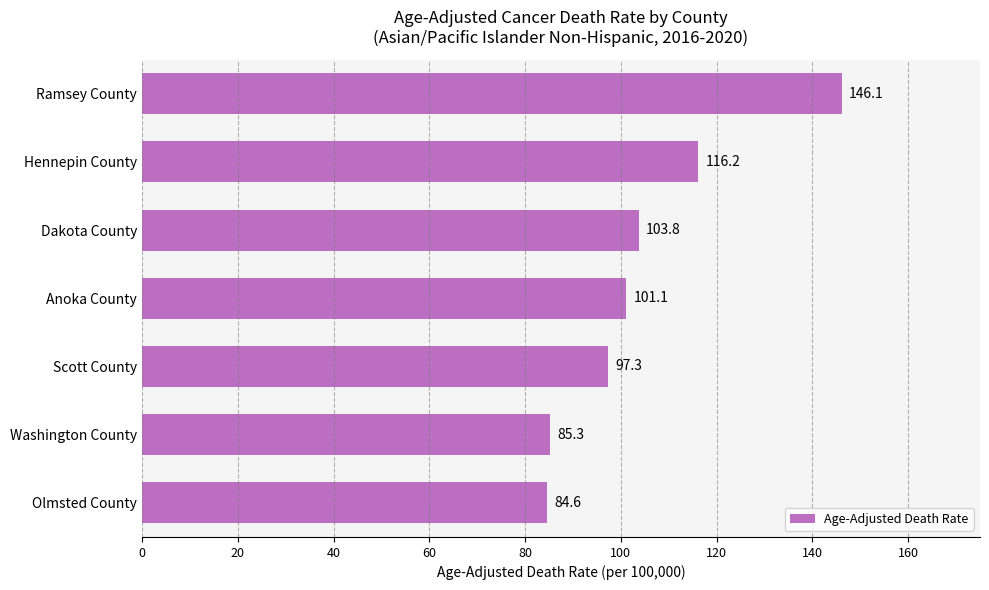

The chart shows a value of 66.7 at Scott County. True or false?

False